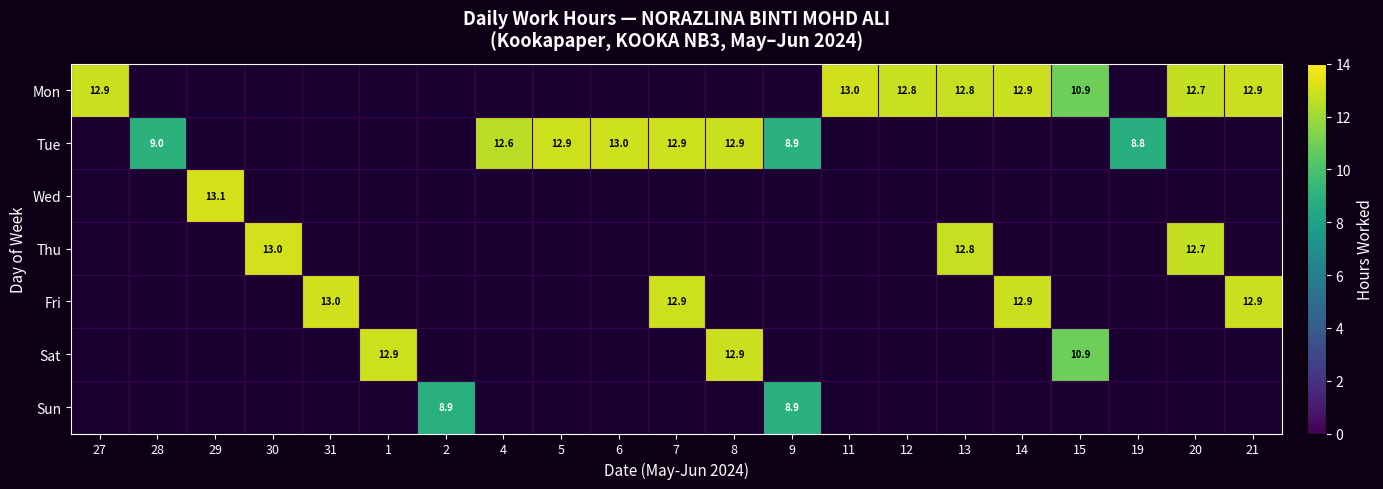

Rank the categories by Mon value from highest to lowest.

11, 14, 21, 27, 12, 13, 20, 15, 28, 29, 30, 31, 1, 2, 4, 5, 6, 7, 8, 9, 19